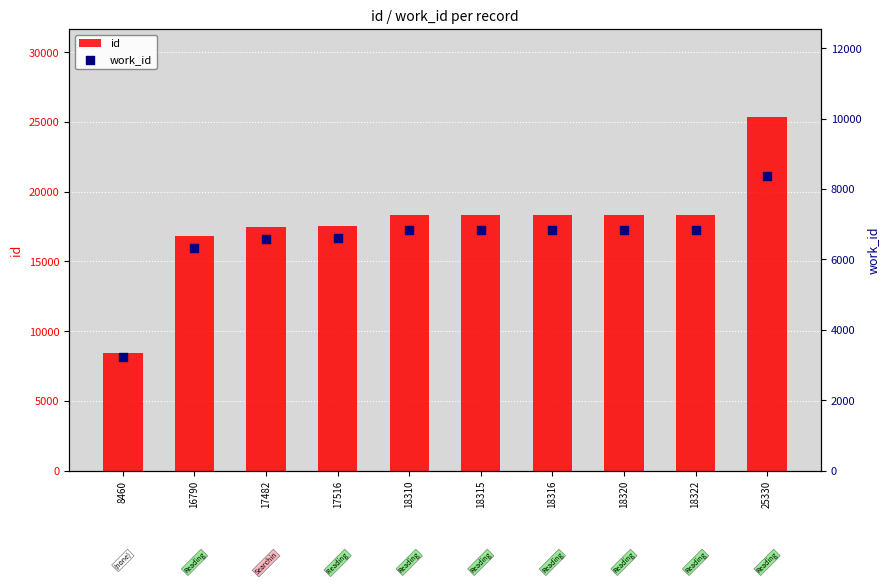

At which category is the sum across all series the highest?

25330